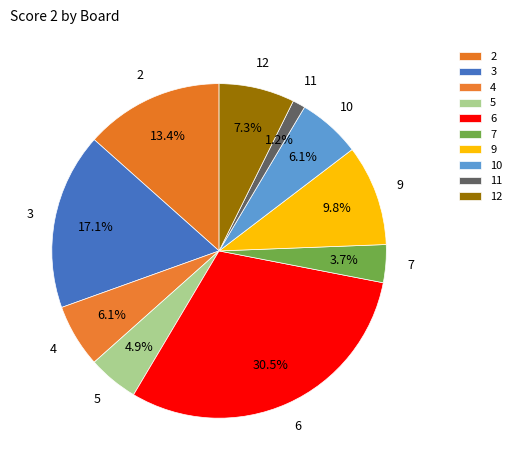

How many slices are in this pie chart?

10